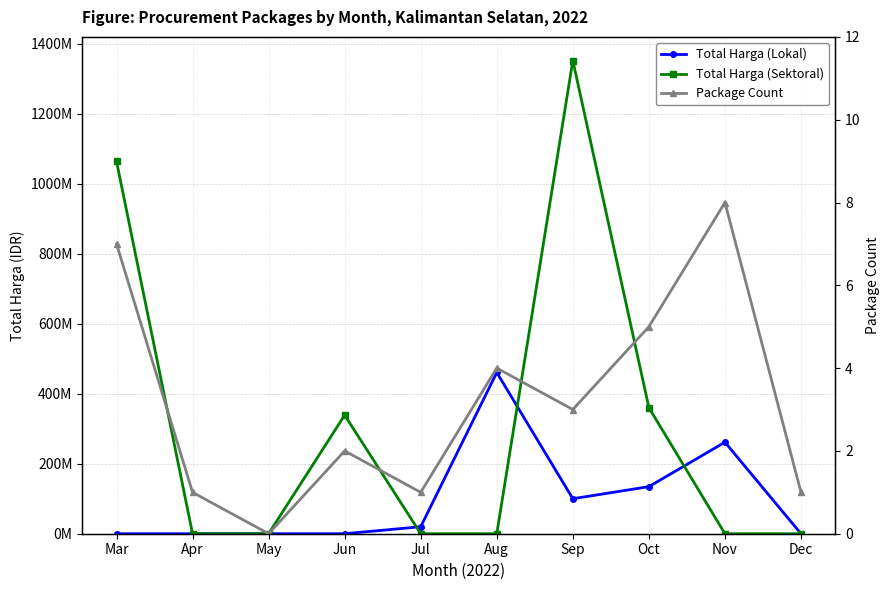

How many lines are shown in the chart?

3